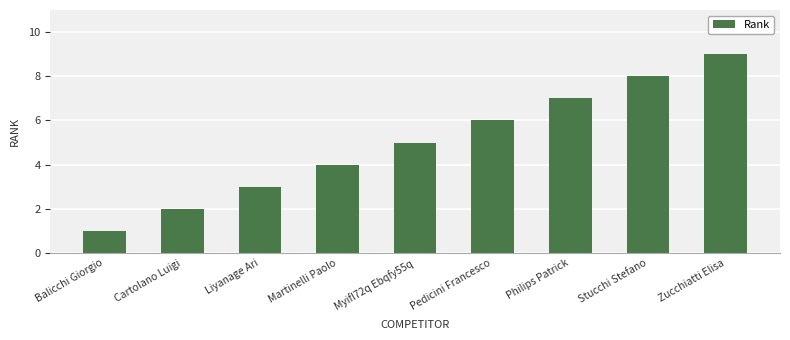

What is the label of the 2nd bar from the right?

Stucchi Stefano